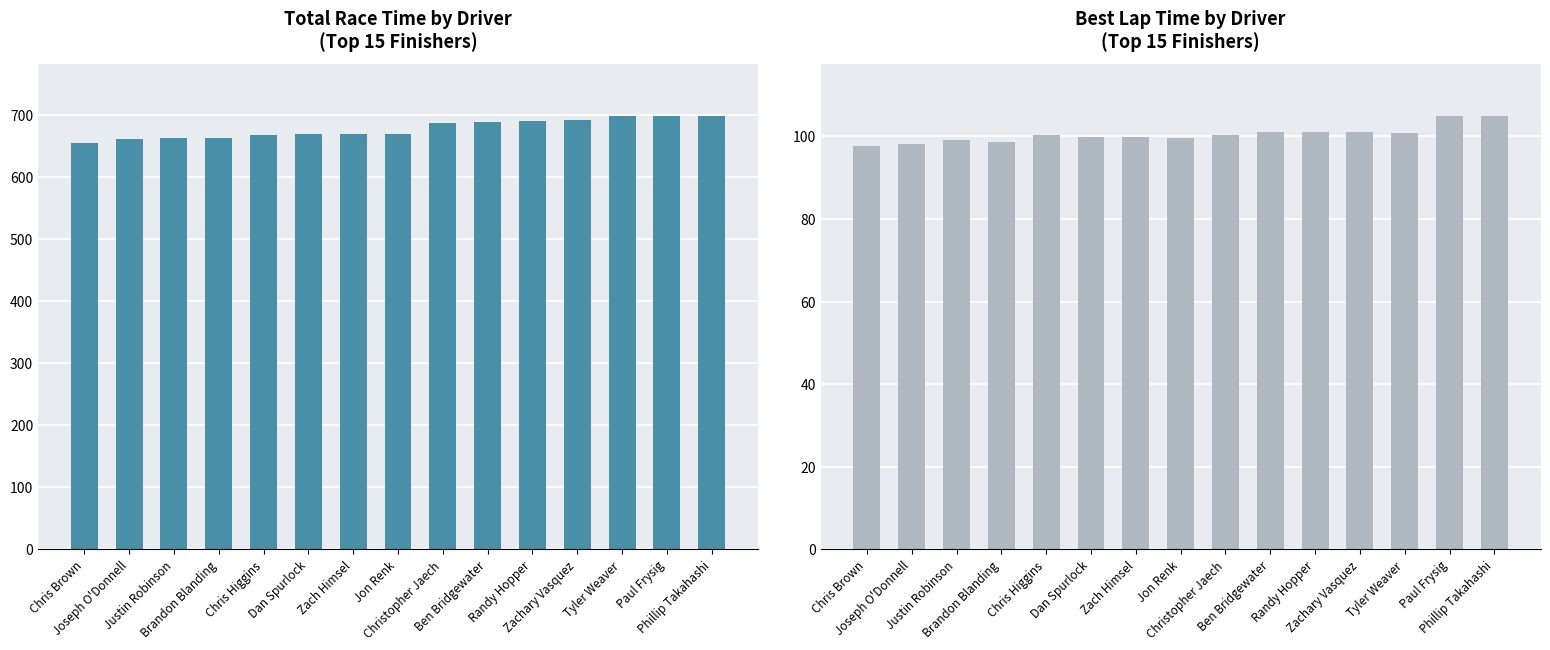

What position from the right is Randy Hopper?

5